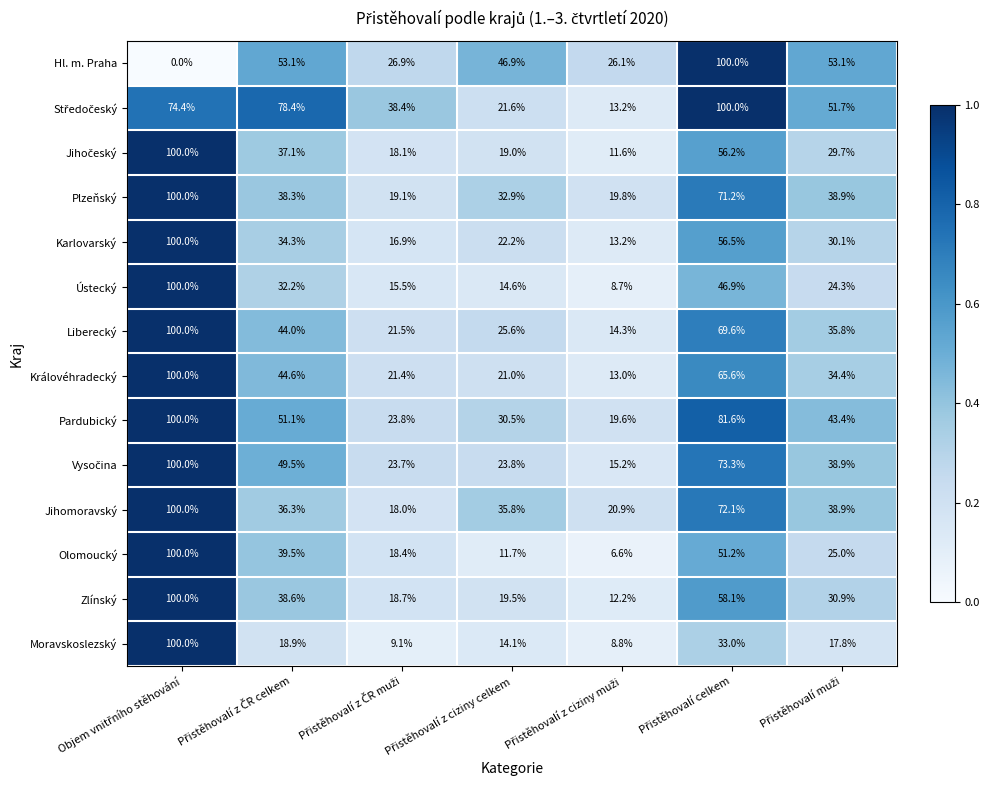

What is the maximum value for Jihomoravský?

100.0